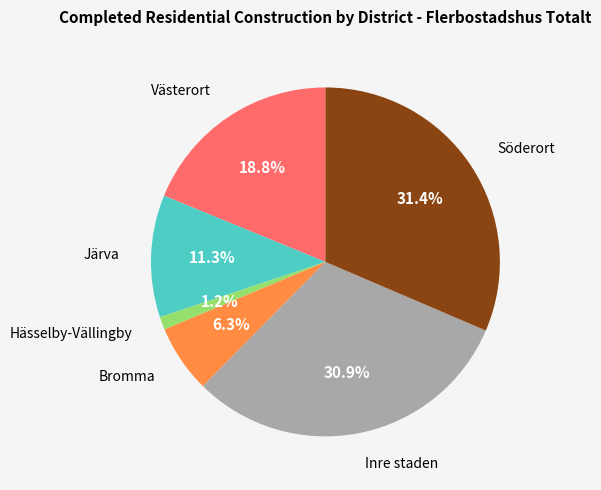

Is there any slice that represents more than half of the pie?

No